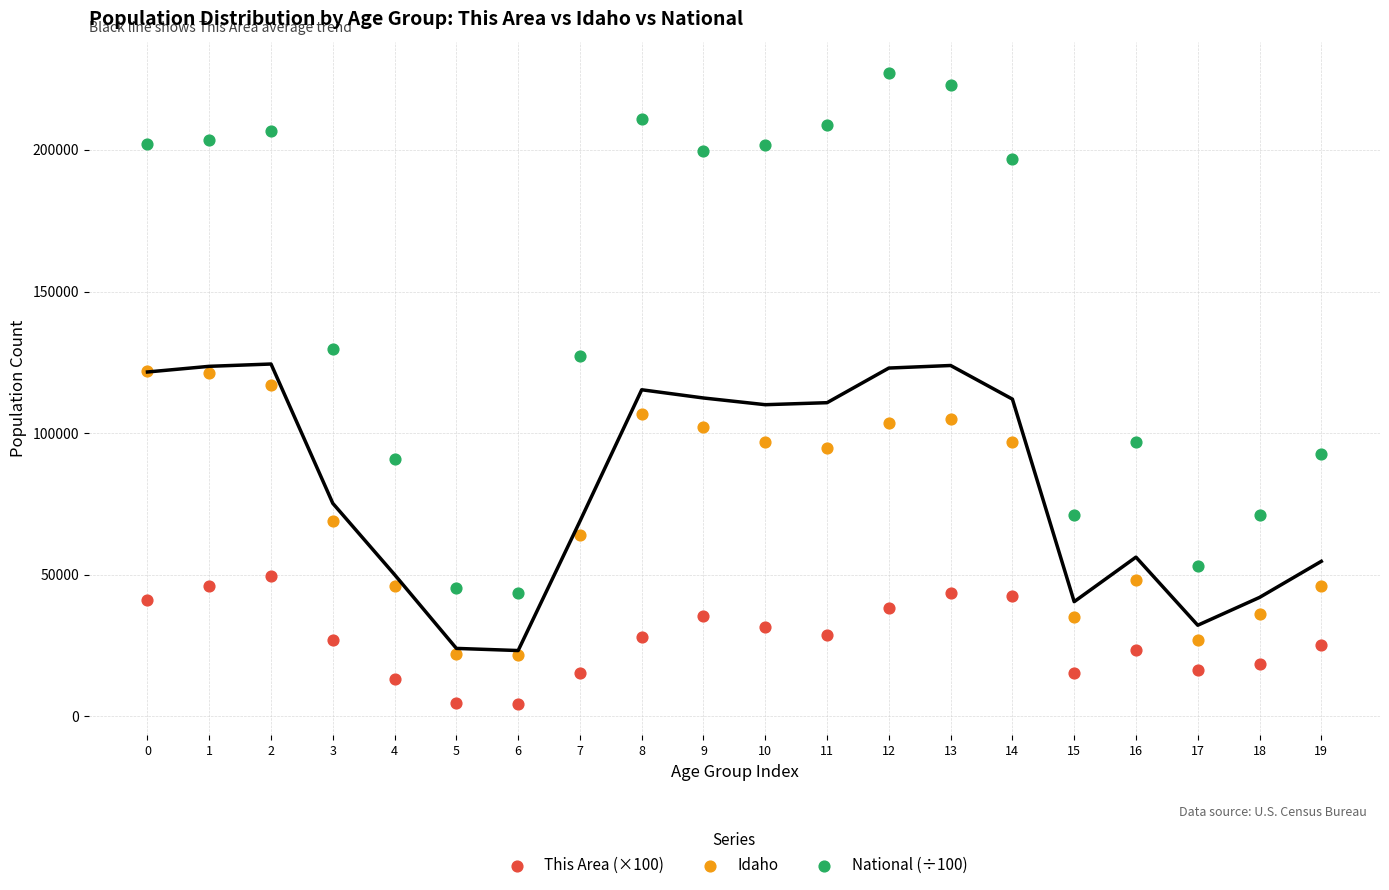

Which series has the widest spread of Y values?

National (÷100)